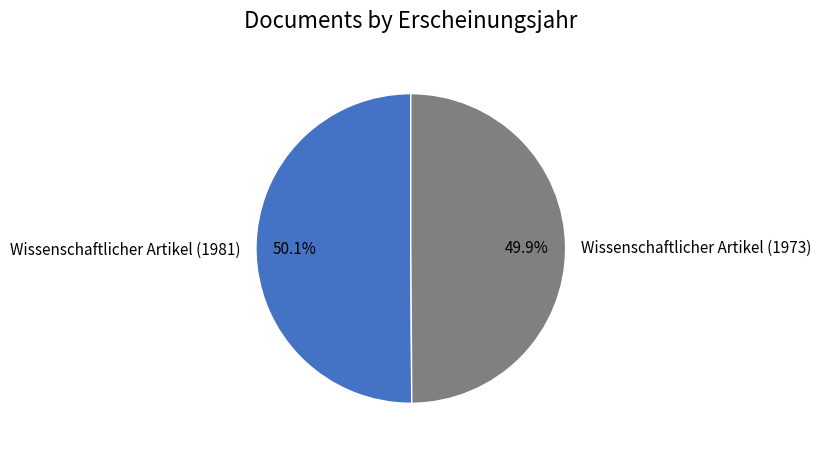

To the nearest percent, what percentage of the pie is Wissenschaftlicher Artikel (1981)?

50%